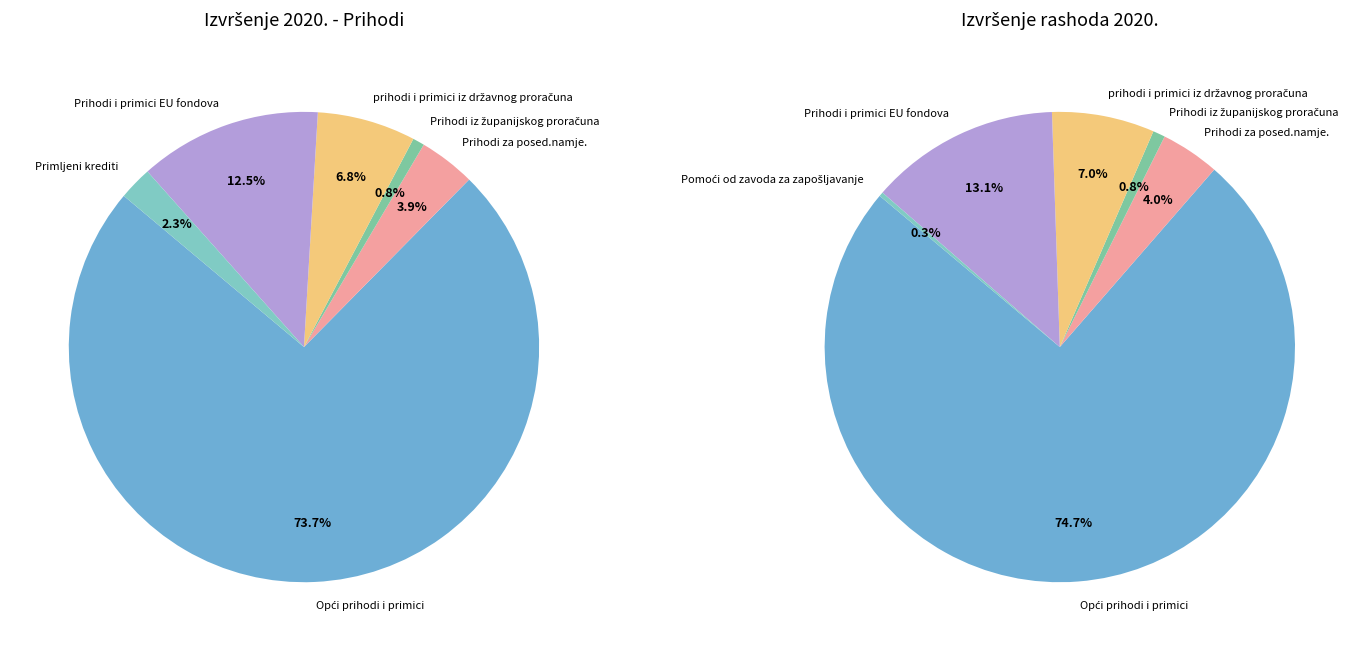

Does Pomoći od zavoda za zapošljavanje account for over 50% of the chart?

No